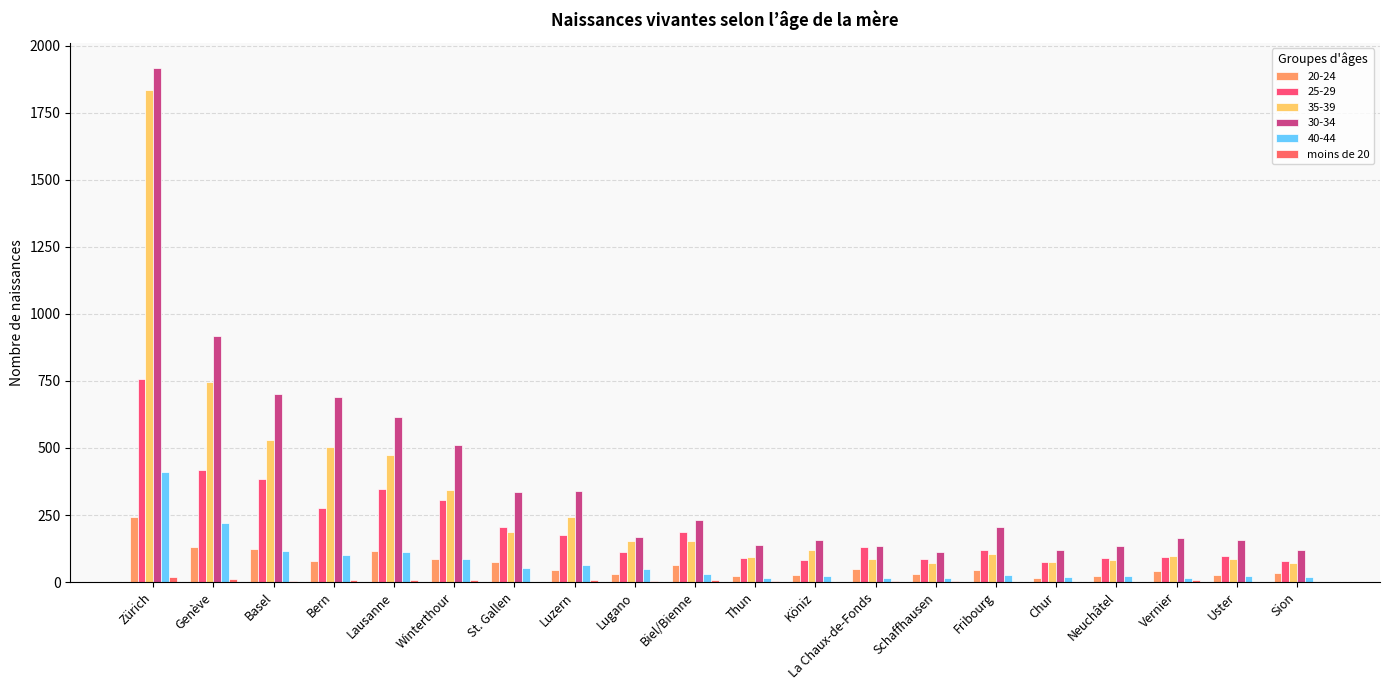

Count the number of data series in this chart.

6